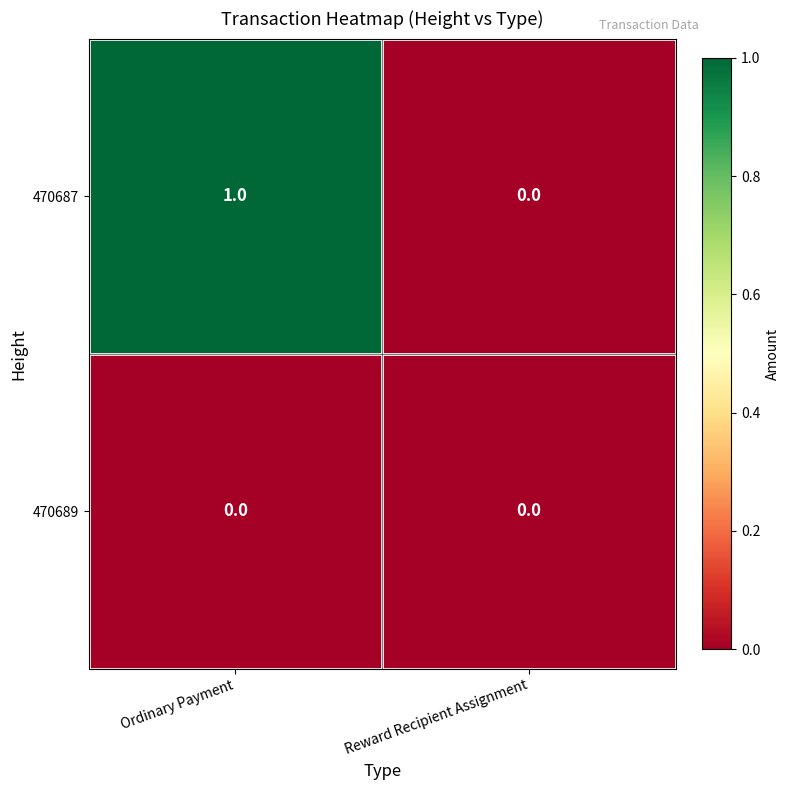

True or false: 470689 has a value of 0 at Ordinary Payment.

True